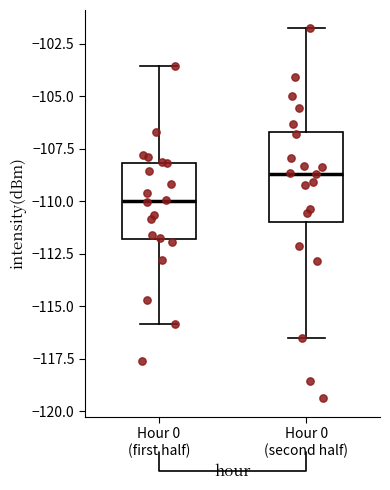

Which box has the lowest median line?

Hour 0 (first half)